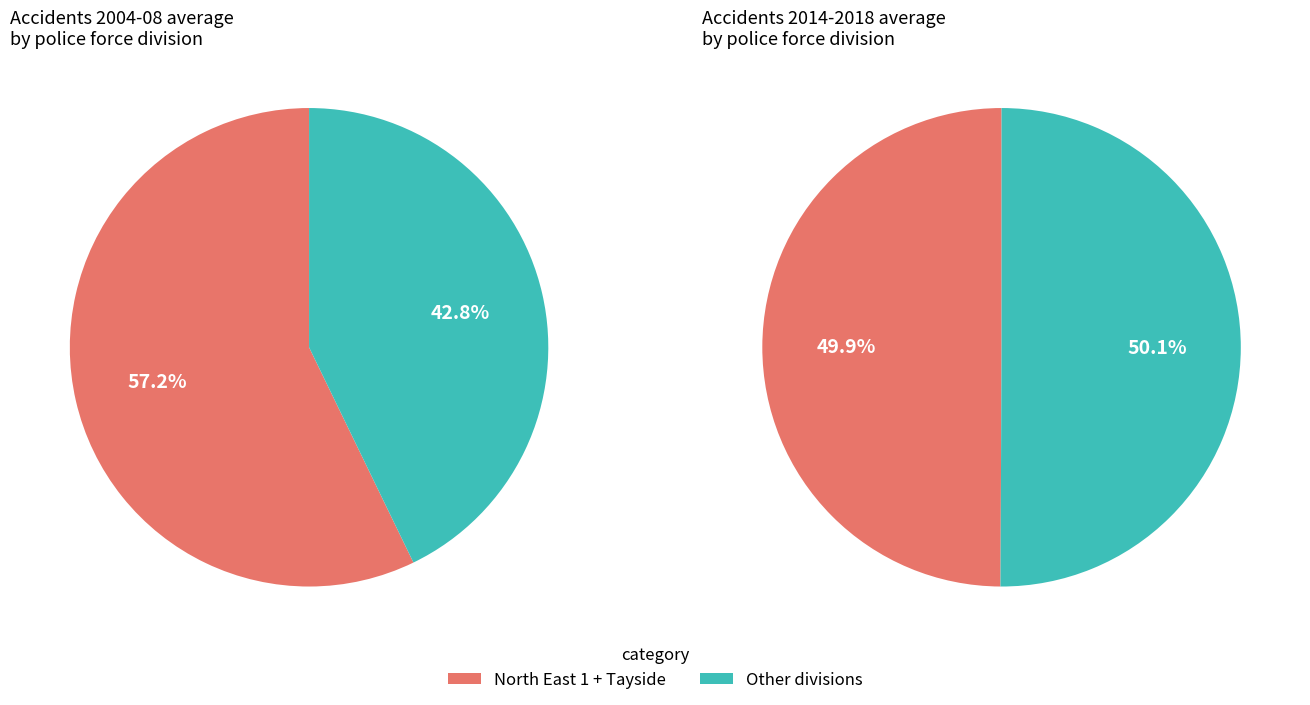

Which slice is the largest?

North East 1